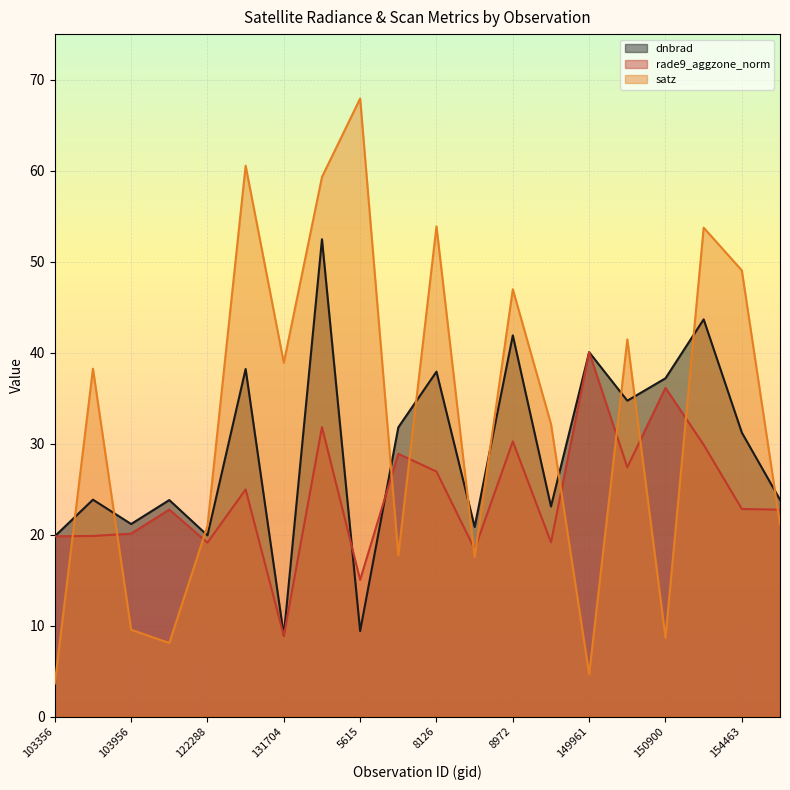

Where does the dnbrad series first go above 31?

123905